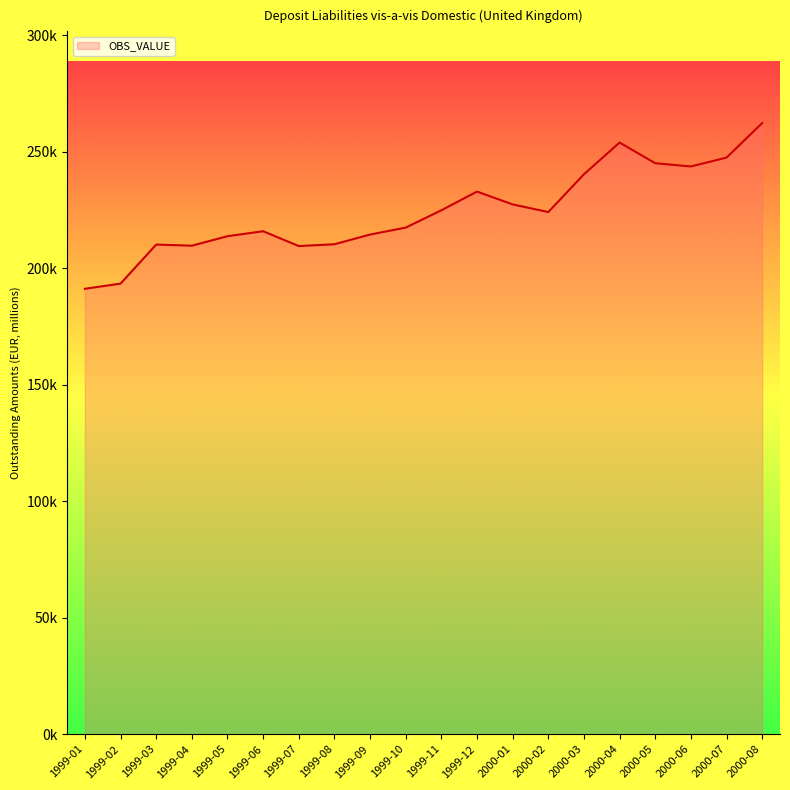

Is this an area chart (filled region under the line)?

Yes